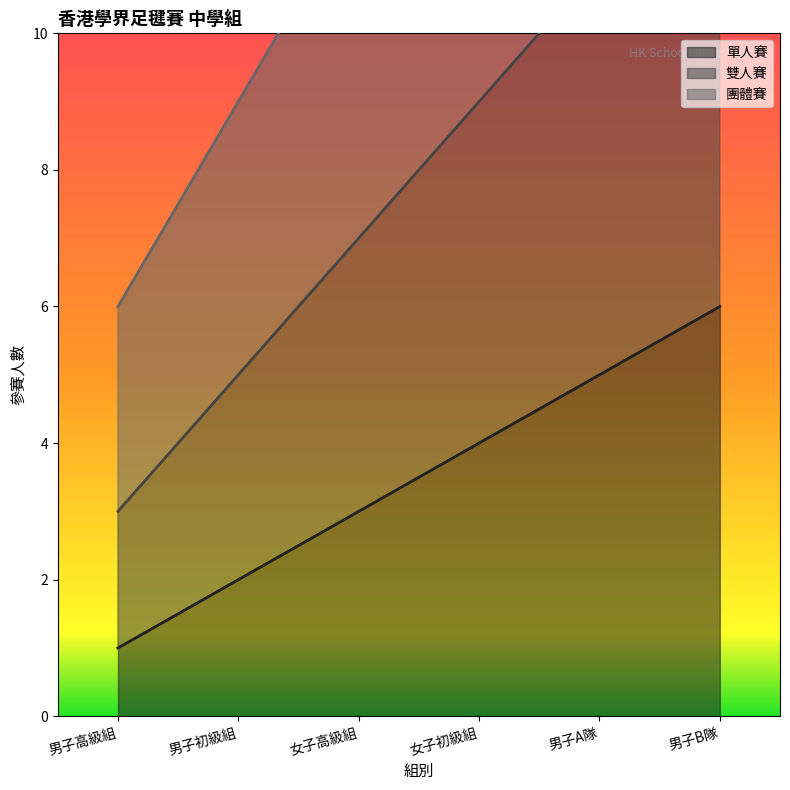

How many lines are shown in the chart?

3